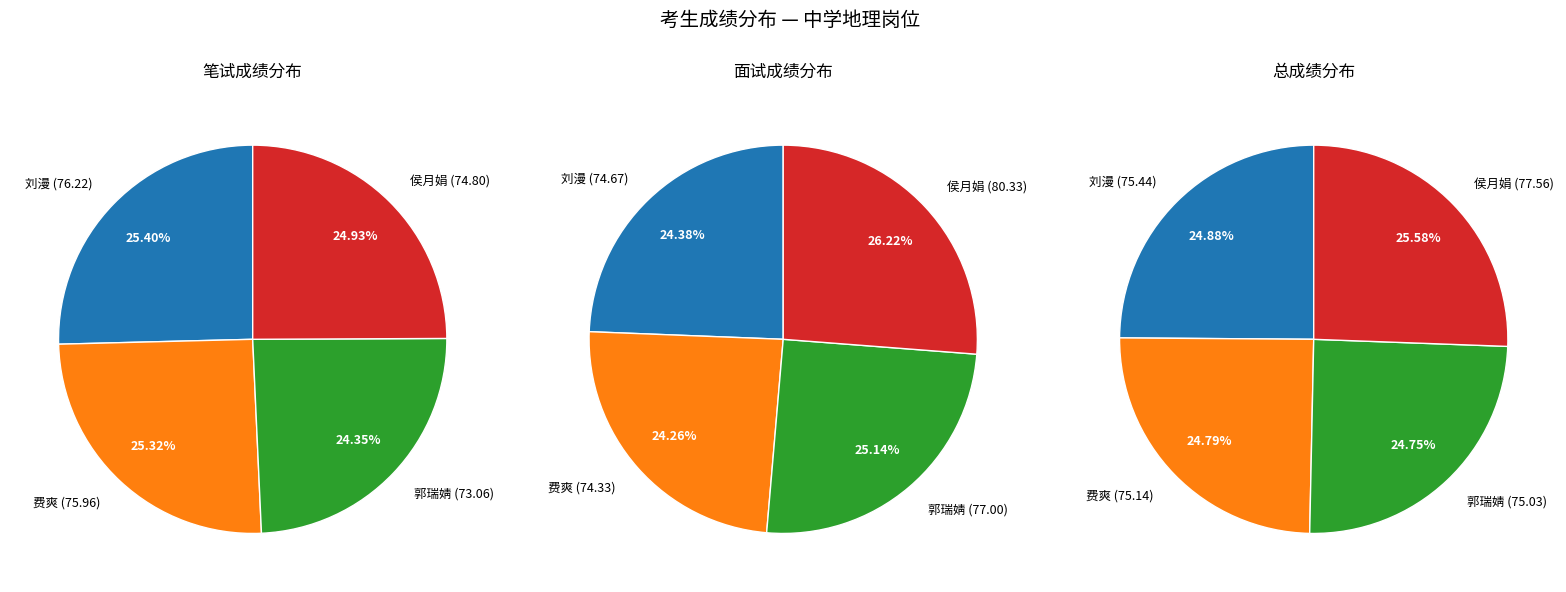

To the nearest percent, what percentage of the pie is 侯月娟?

25%